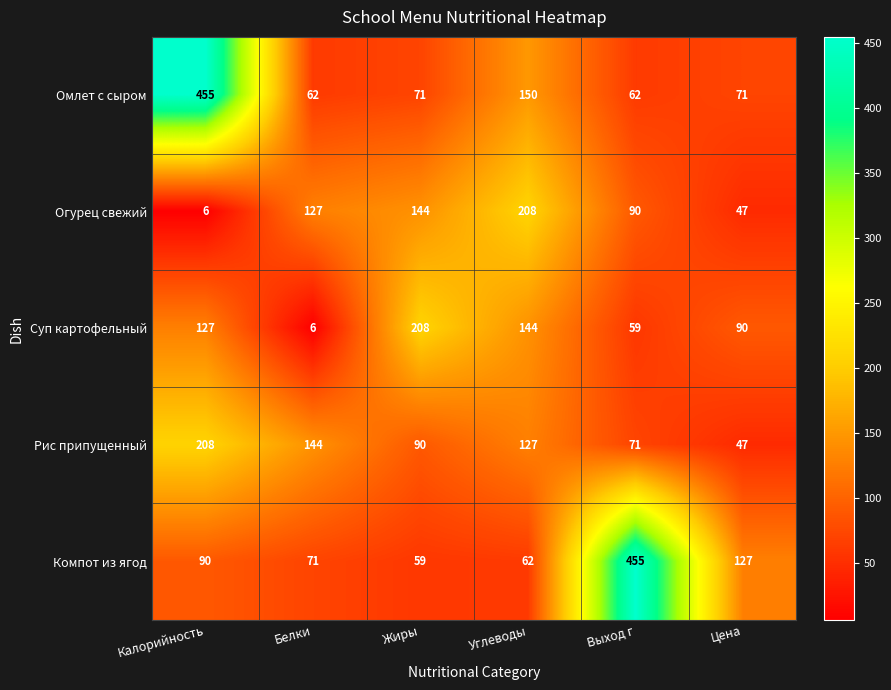

What is the maximum value shown in the chart?

455